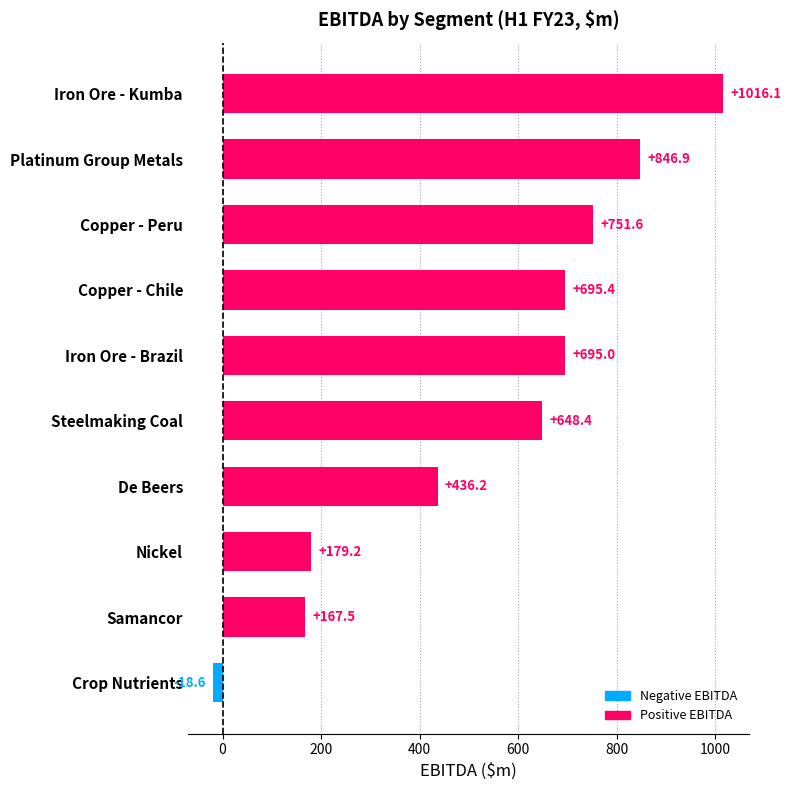

Are the bars grouped side by side (vs. stacked)?

No